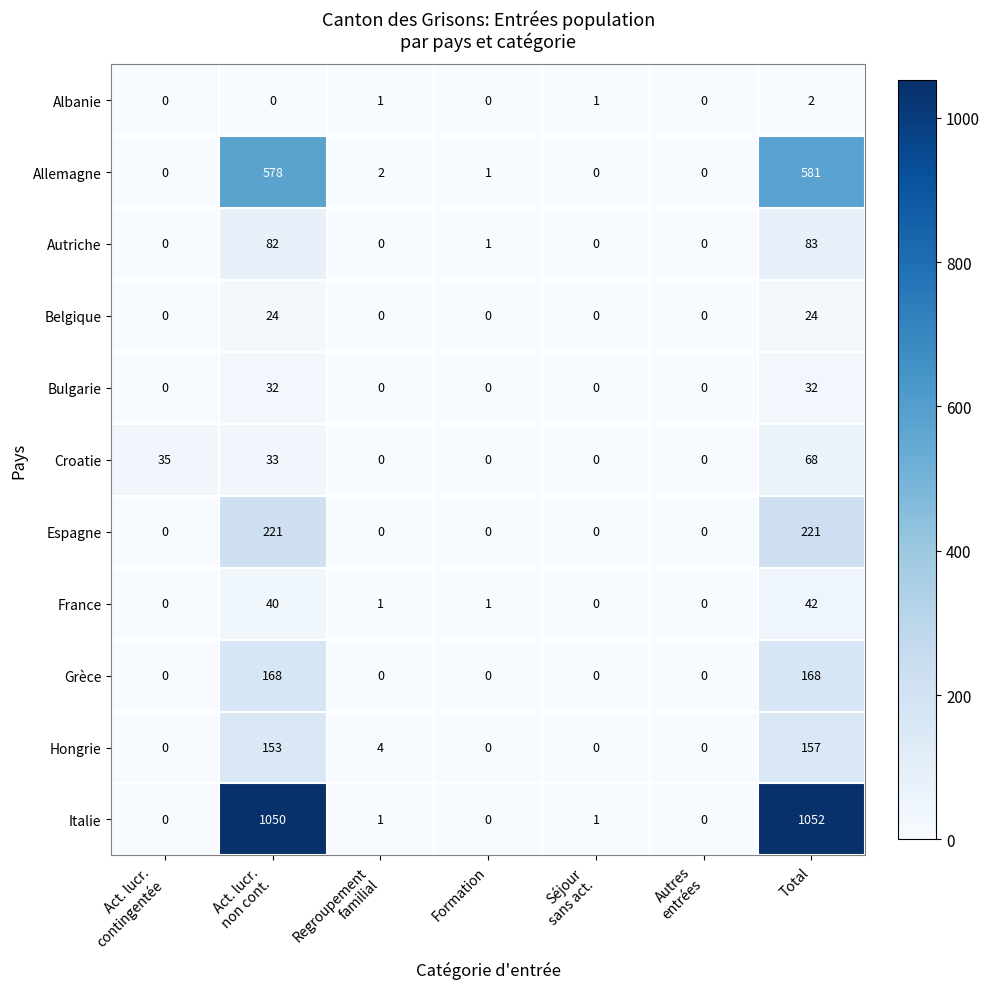

Which series has the largest total across all categories?

Italie